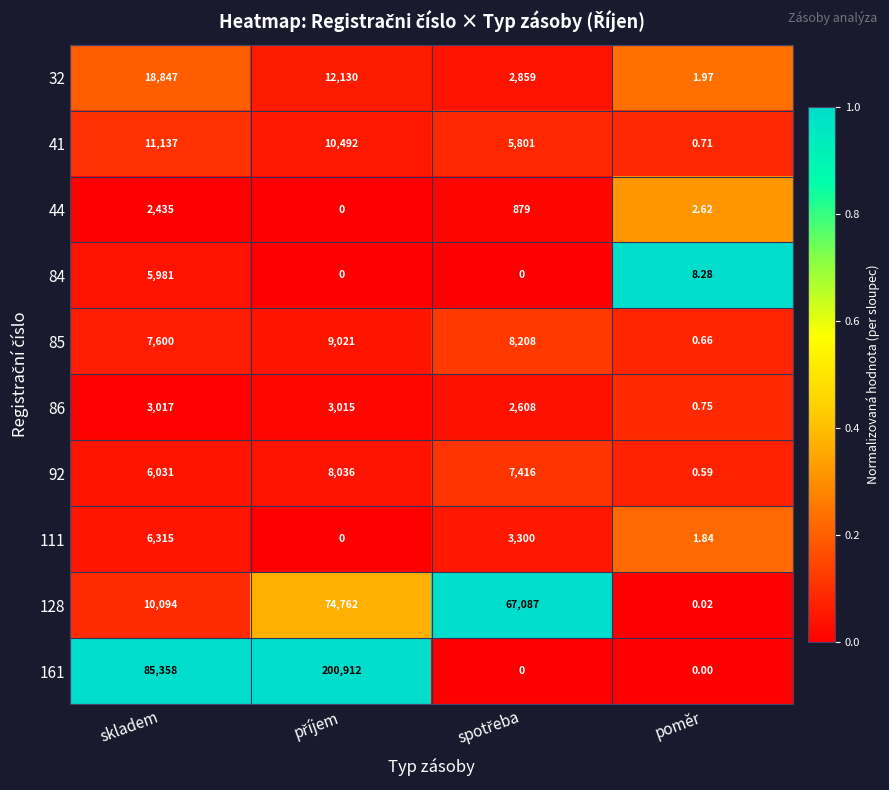

Where does the 44 series first go above 879?

skladem